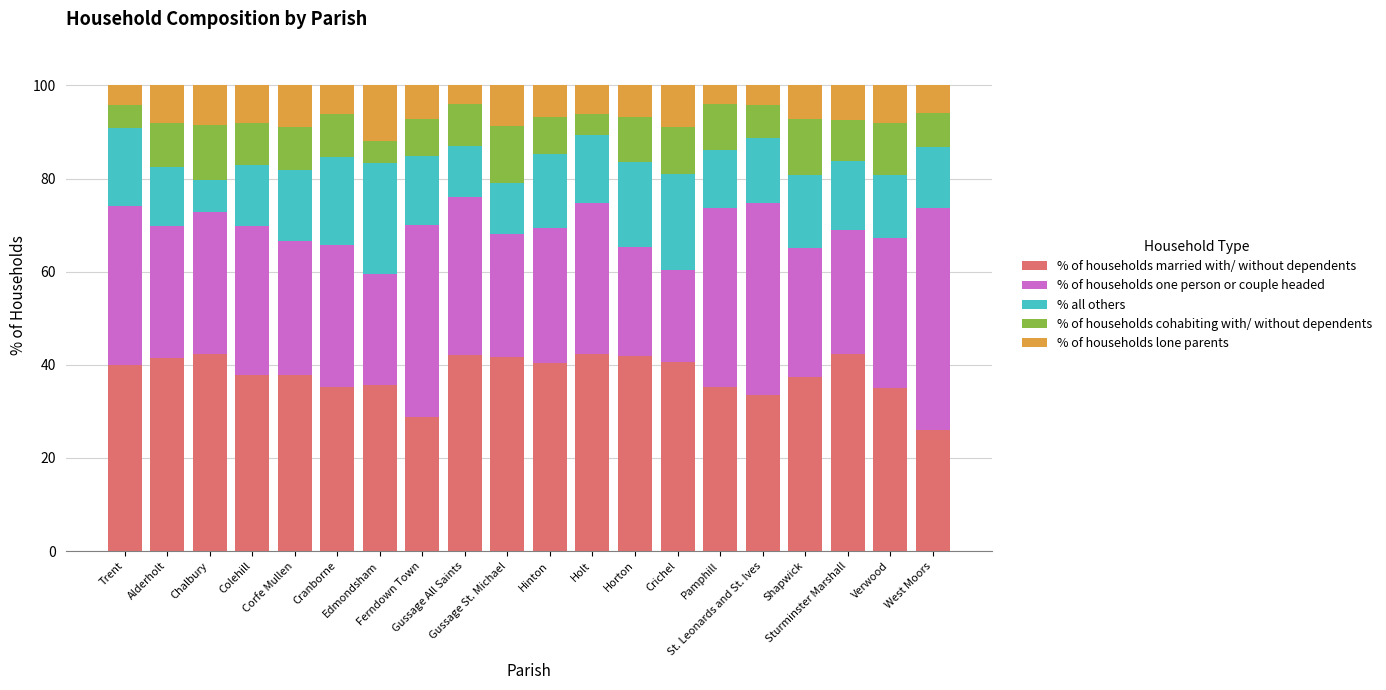

What is the difference between the maximum and minimum values in the % of households married with/ without dependents series?

16.3